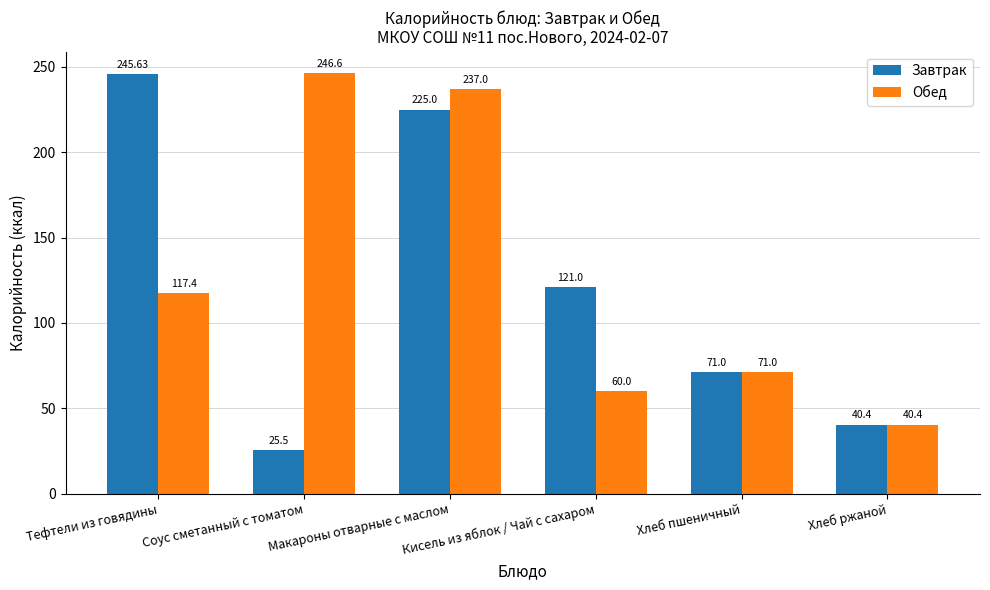

What are all the series names shown in the legend?

Завтрак, Обед